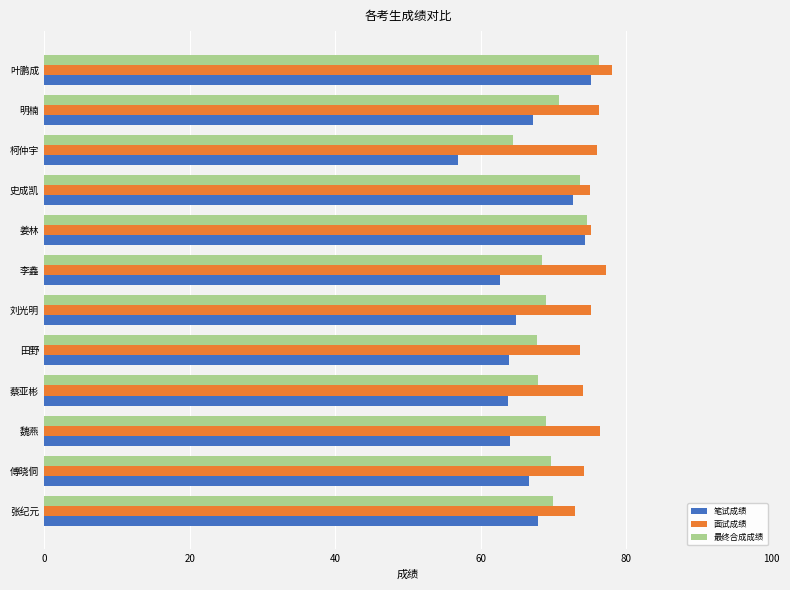

The value of 面试成绩 at 明楠 is 76.2. True or false?

True